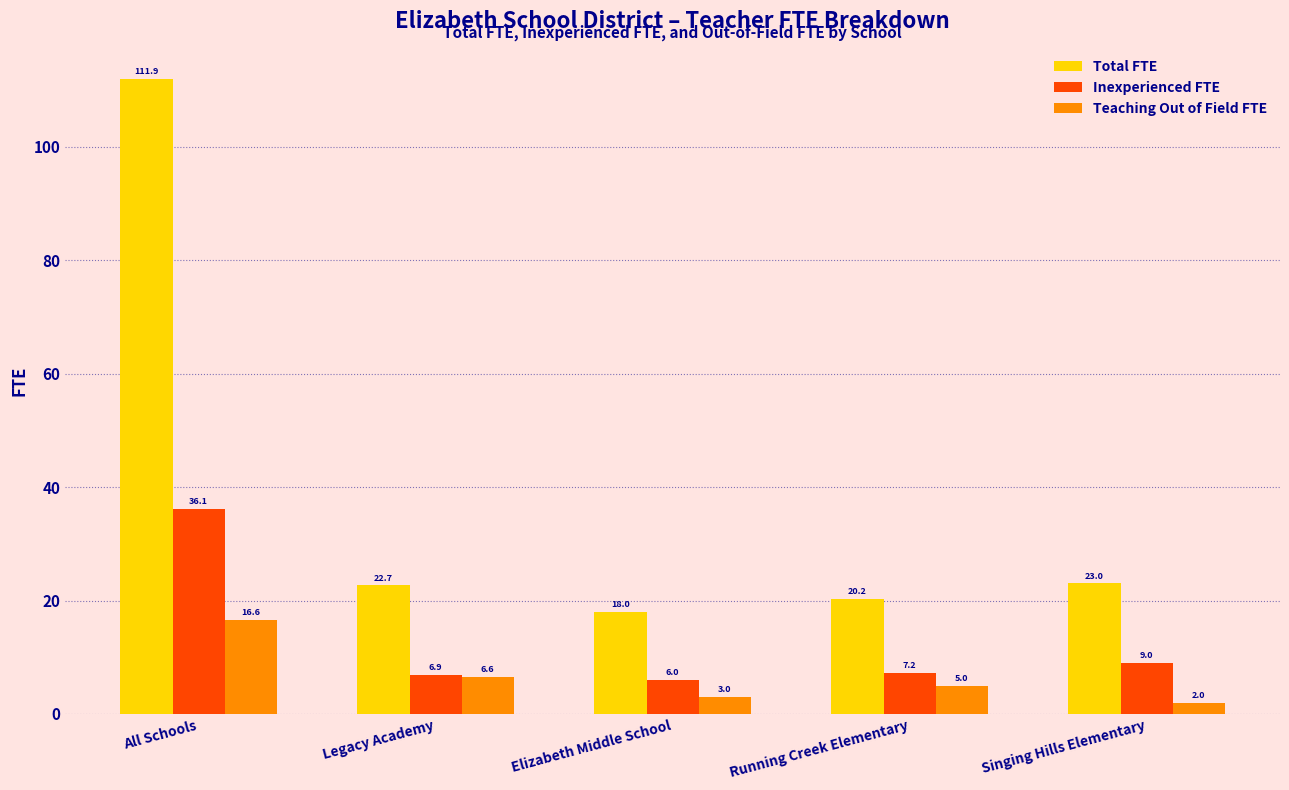

What is the label of the 1st bar from the right?

Singing Hills Elementary